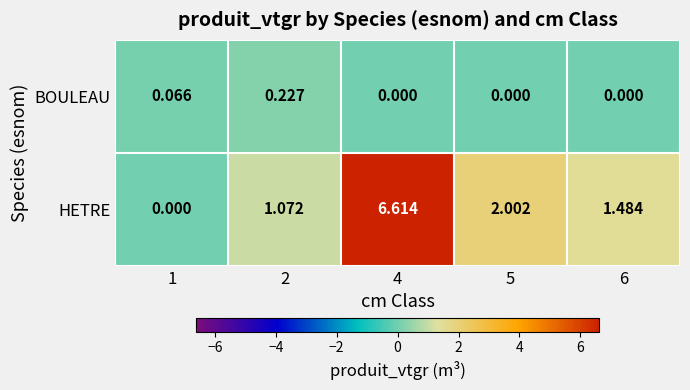

List the series in order of their peak value, lowest first.

BOULEAU, HETRE